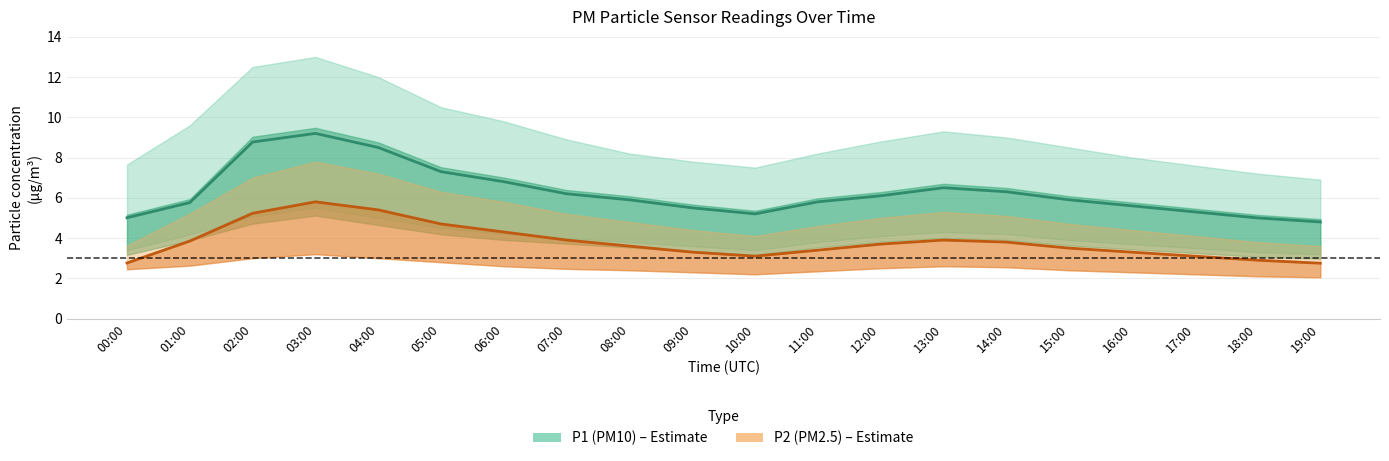

Is it true that P2 (PM2.5) equals 1.9 at 12:00?

False